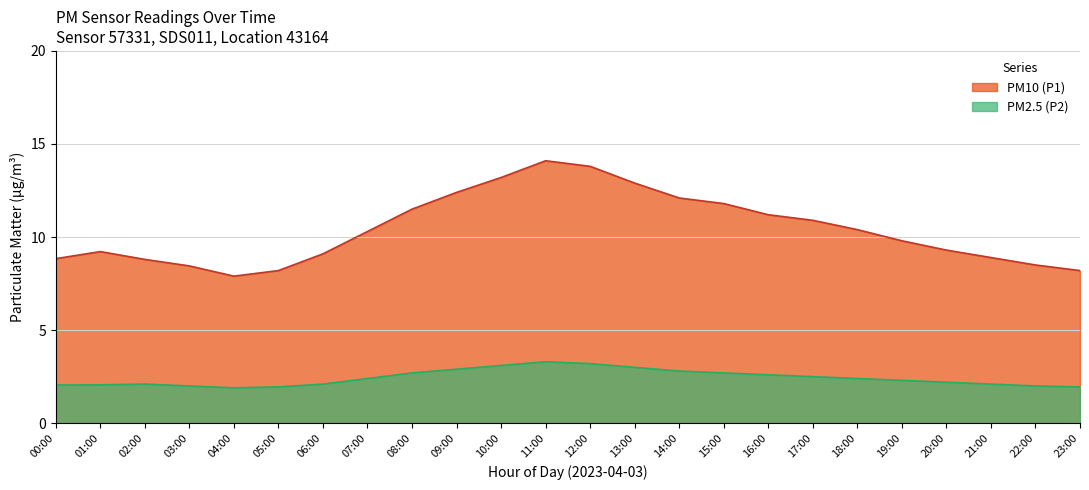

True or false: PM2.5 (P2) and PM10 (P1) cross at least once.

False